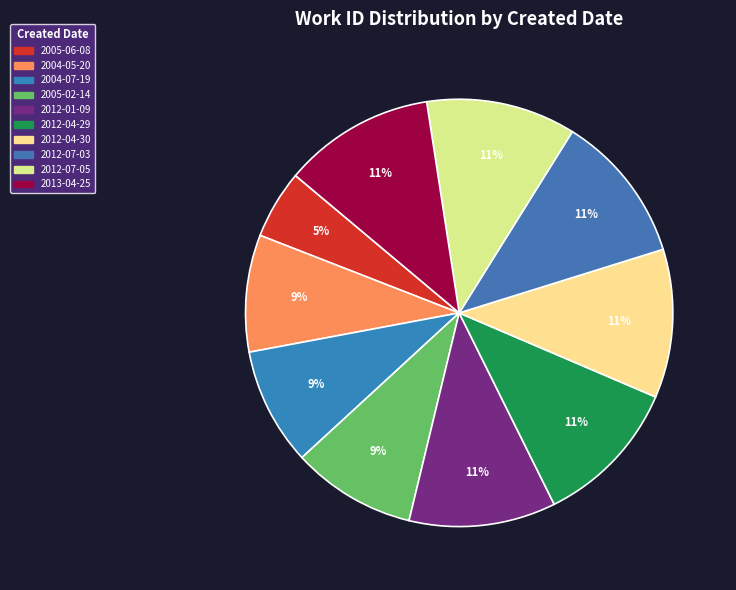

Count the number of slices in the pie.

10